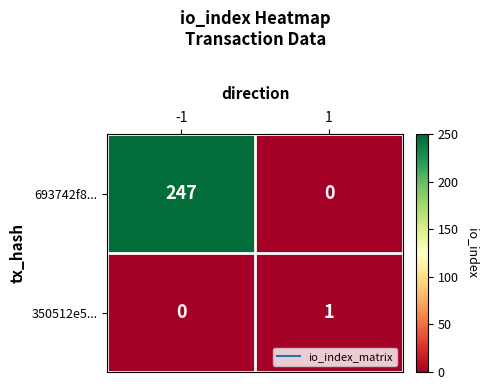

The value of 693742f8... at -1 is 247. True or false?

True